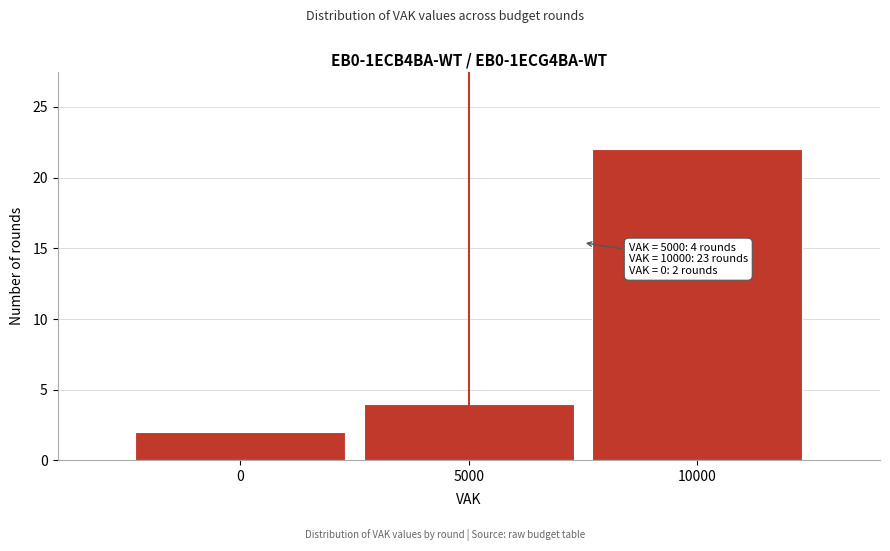

Over which range of the x-axis is the bar tallest?

7500 to 12500